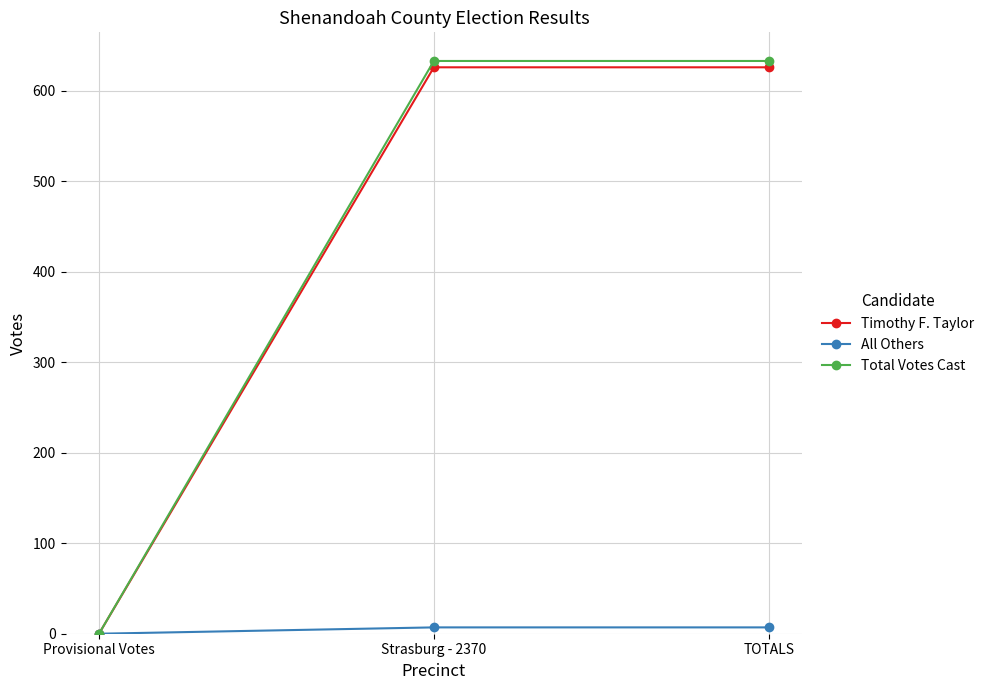

The value of Total Votes Cast at TOTALS is 633. True or false?

True